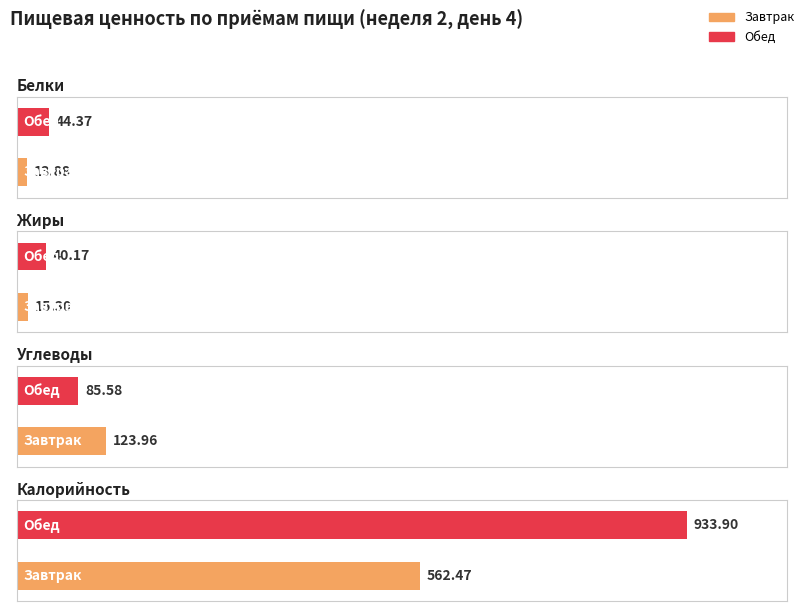

Which category has the lowest value across all series?

Завтрак